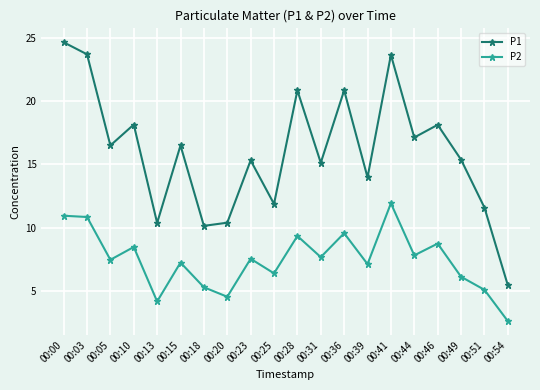

True or false: P2 and P1 intersect in this chart.

False